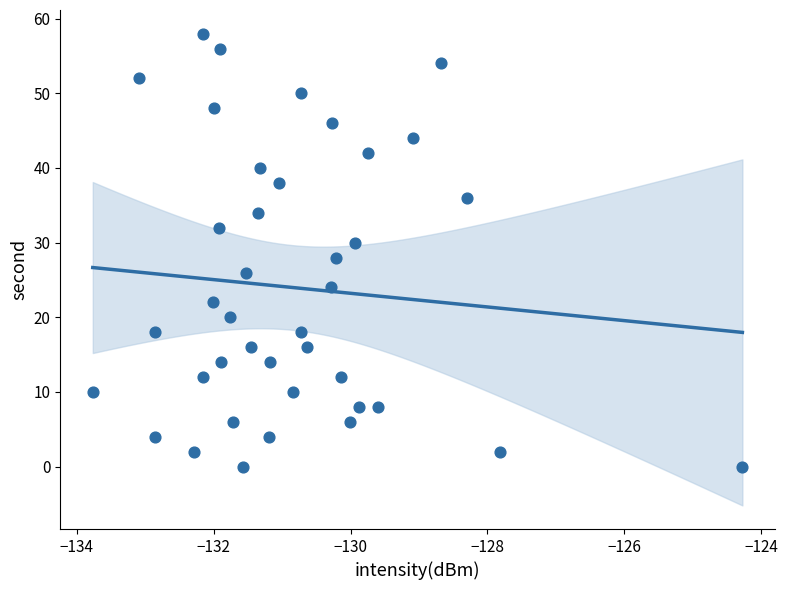

What is the range of Y values (max minus min)?

58